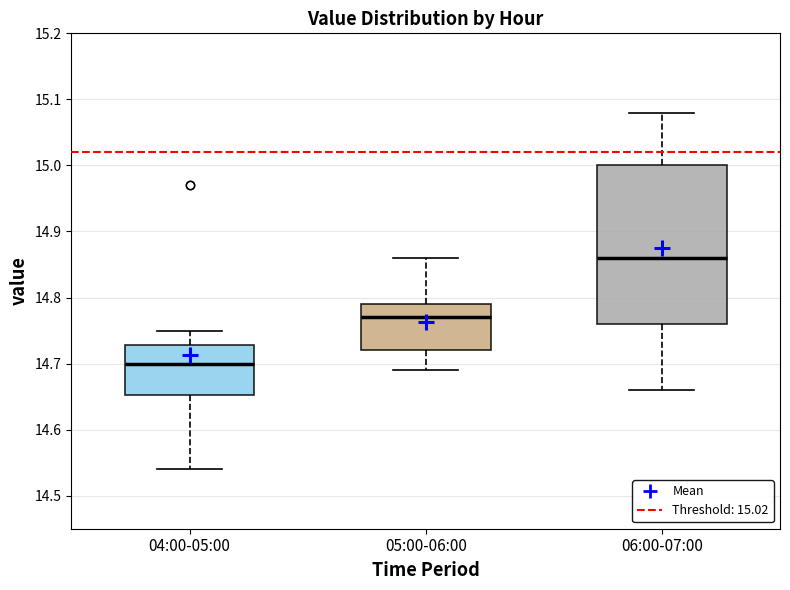

Reading left to right, transcribe this box plot: for each box, give where its median line is, the range the box spans, and where its two whiskers end, as read against the y-axis. The values are not printed on the chart, so give them approximately, as read against the axis.

04:00-05:00: median 14.70, box 14.65 to 14.73, whiskers 14.54 to 14.75
05:00-06:00: median 14.77, box 14.72 to 14.79, whiskers 14.69 to 14.86
06:00-07:00: median 14.86, box 14.76 to 15.00, whiskers 14.66 to 15.08